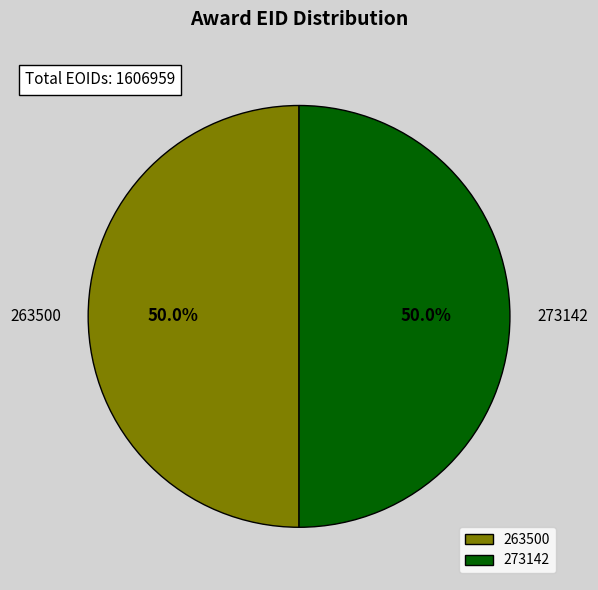

How much of the chart is everything except 273142?

50.0%